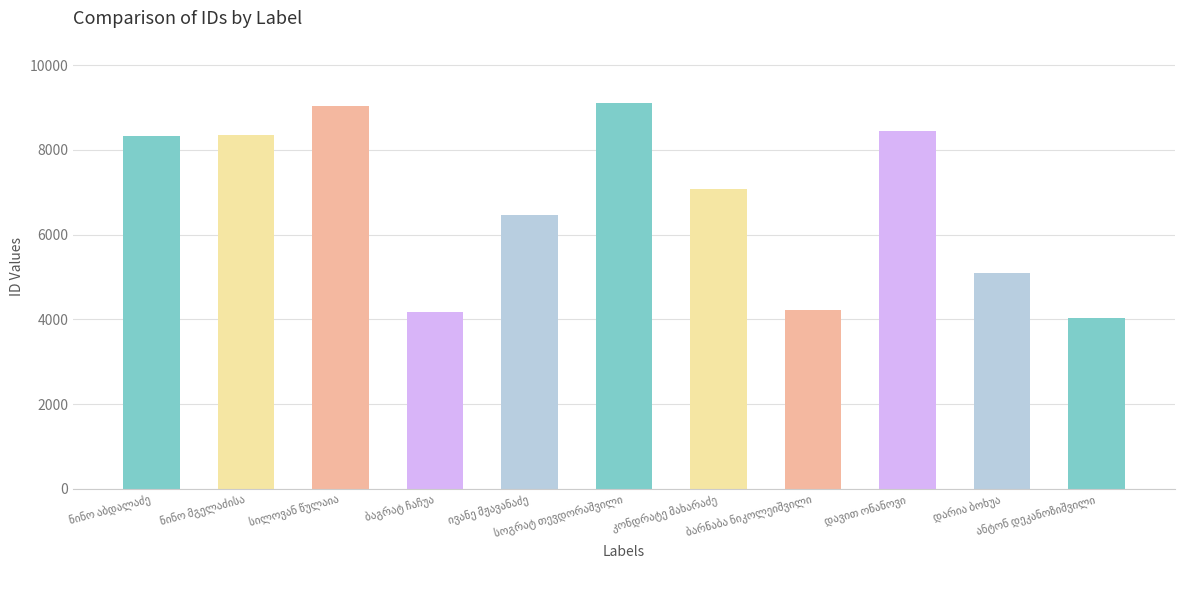

What is the greatest value displayed?

9112